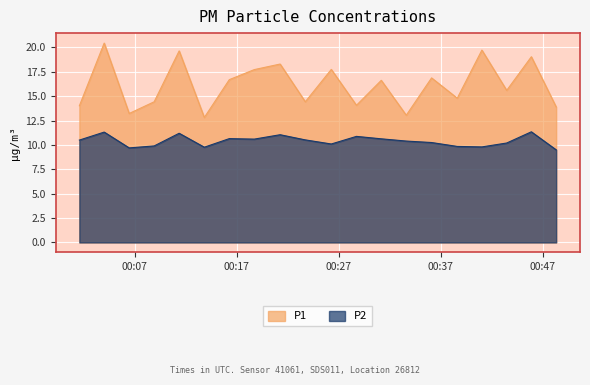

True or false: P2 and P1 cross at least once.

False